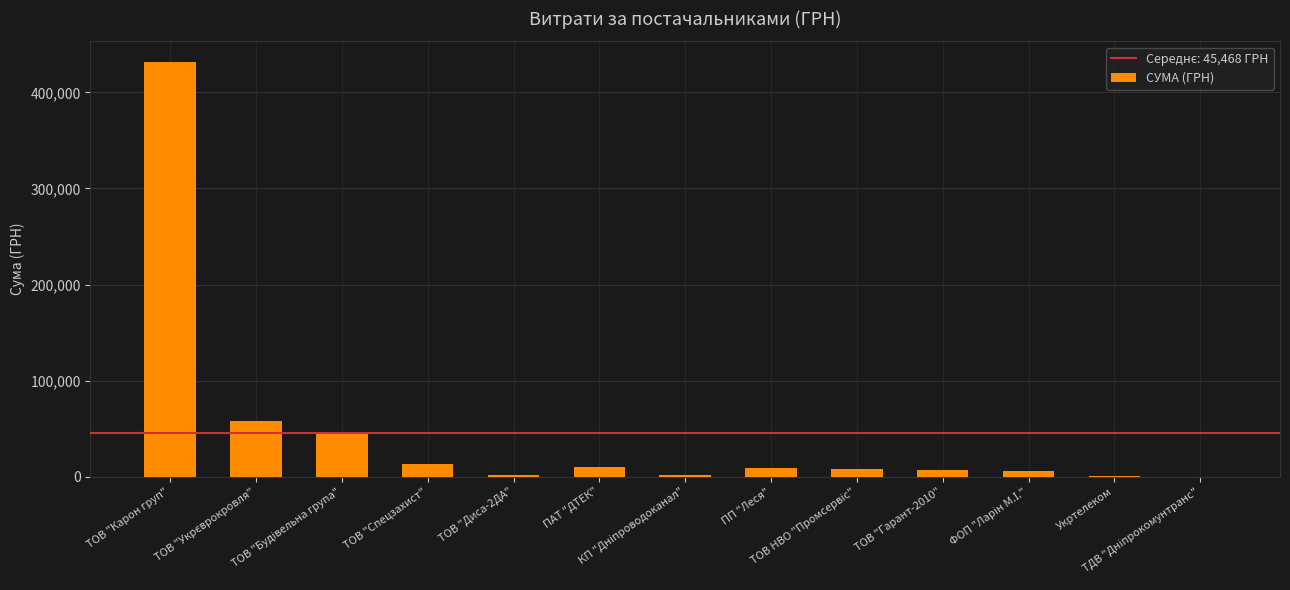

What is the sum of all values?

591082.1